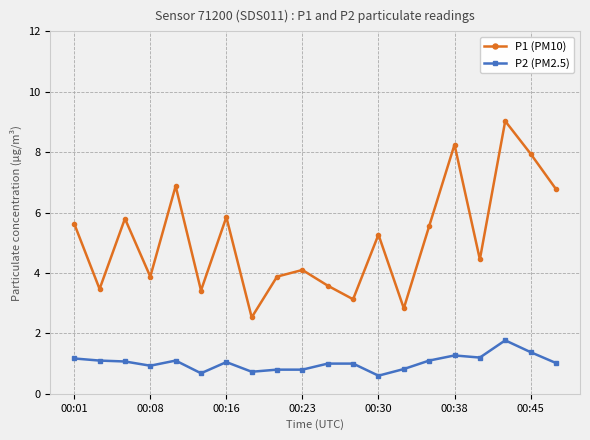

Which series has the largest total across all categories?

P1 (PM10)